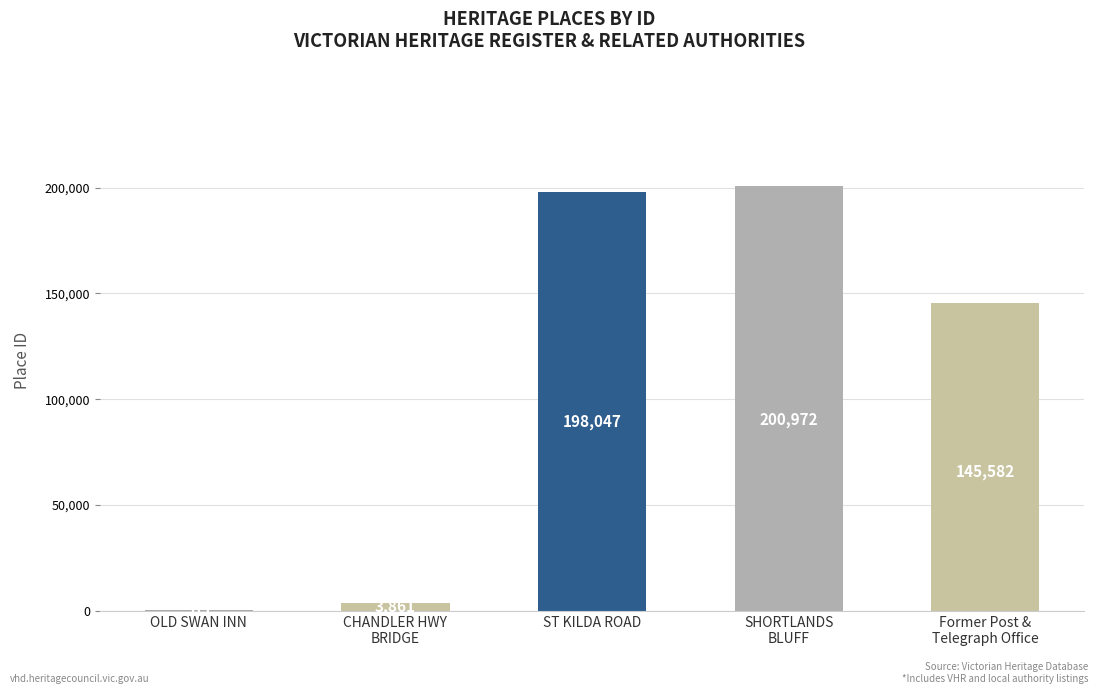

Does the chart contain stacked bars?

No